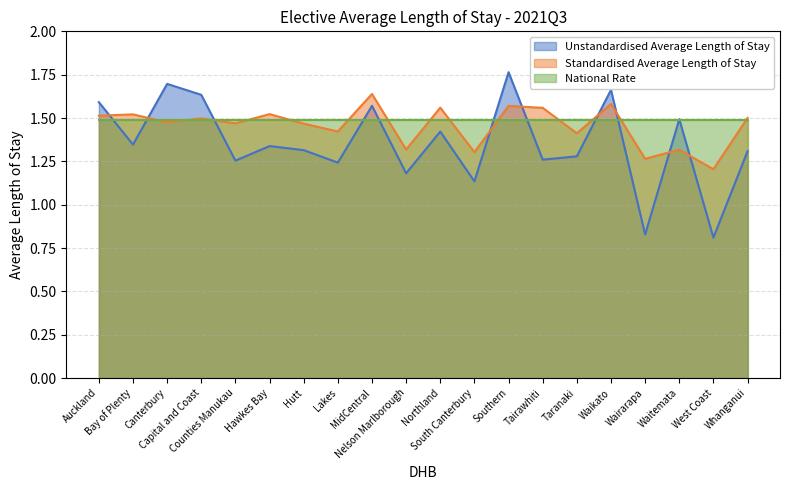

What position from the left is Hawkes Bay?

6